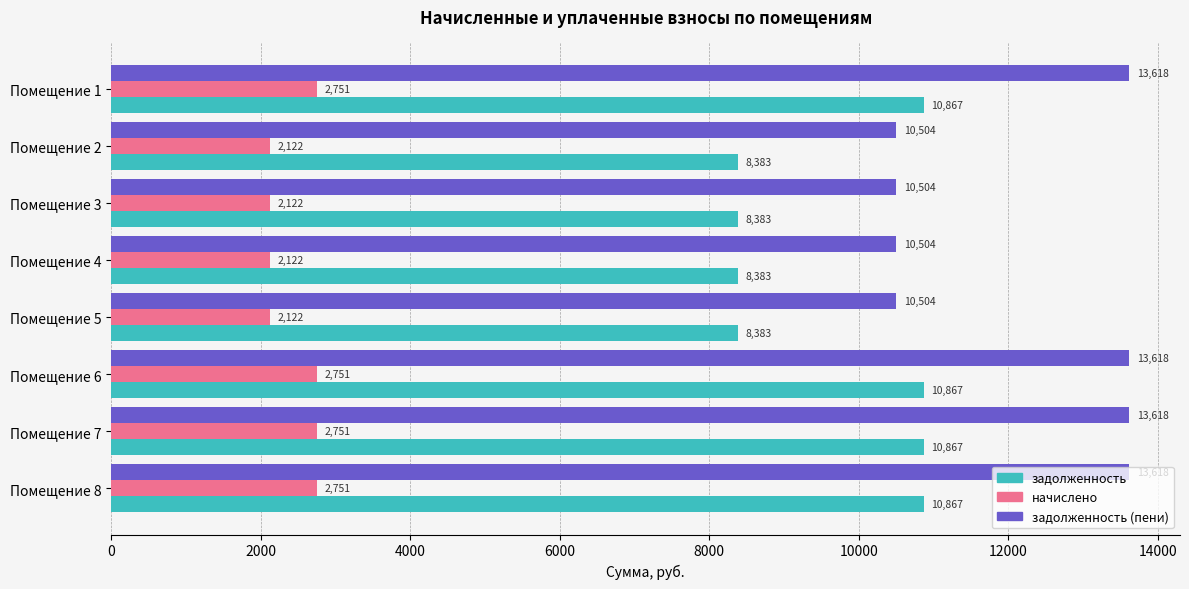

How many categories are shown in the chart?

8